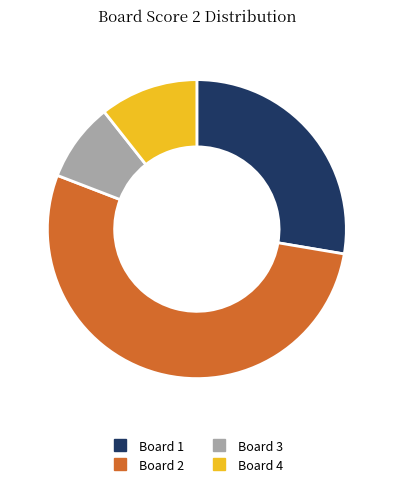

What is the smallest slice in the pie chart?

Board 3